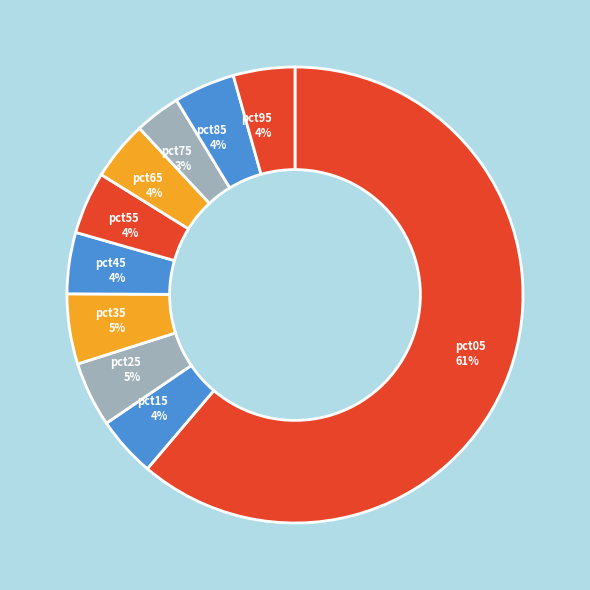

To the nearest percent, what percentage of the pie is pct95?

4%